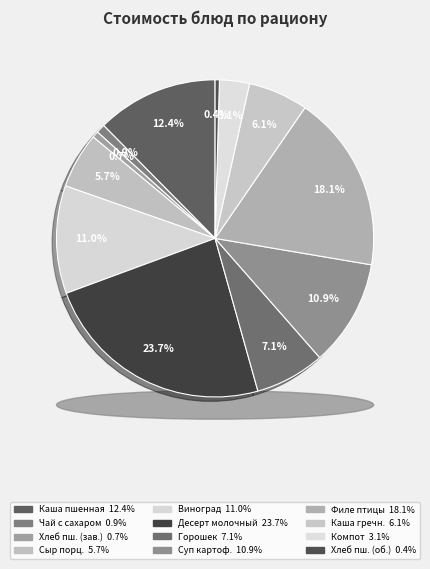

Is the sum of Сыр порционный and Горошек консервированный greater than half?

No